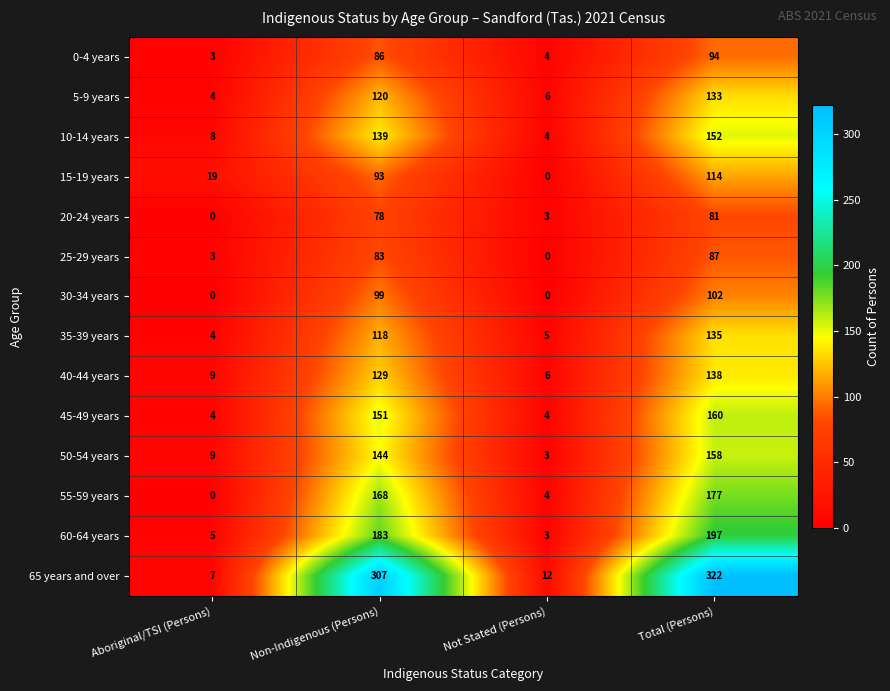

Rank the series at Total (Persons) from lowest to highest value.

20-24 years, 25-29 years, 0-4 years, 30-34 years, 15-19 years, 5-9 years, 35-39 years, 40-44 years, 10-14 years, 50-54 years, 45-49 years, 55-59 years, 60-64 years, 65 years and over